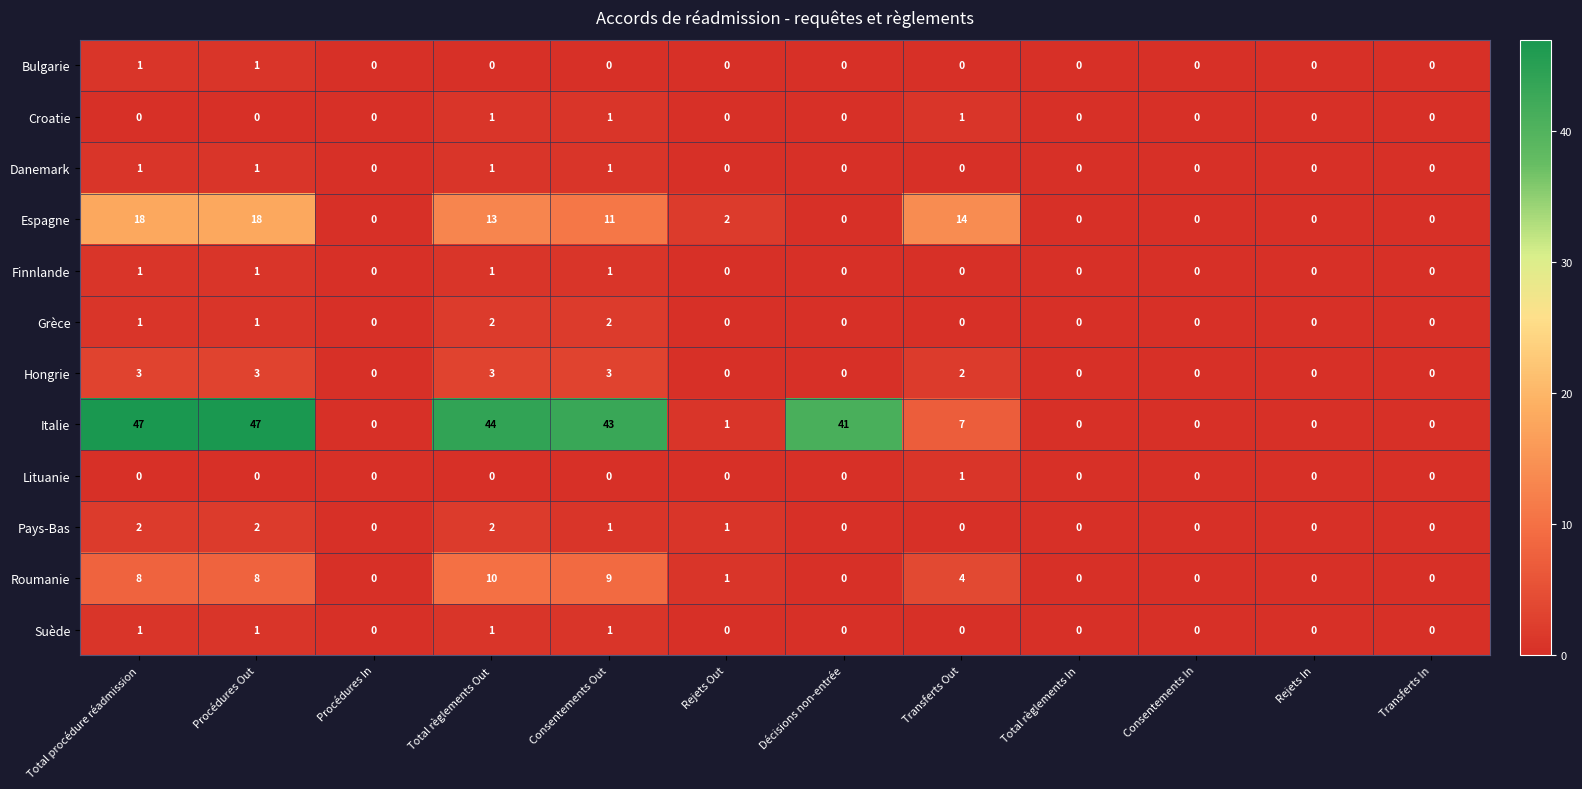

Which series has the largest range (max minus min)?

Italie